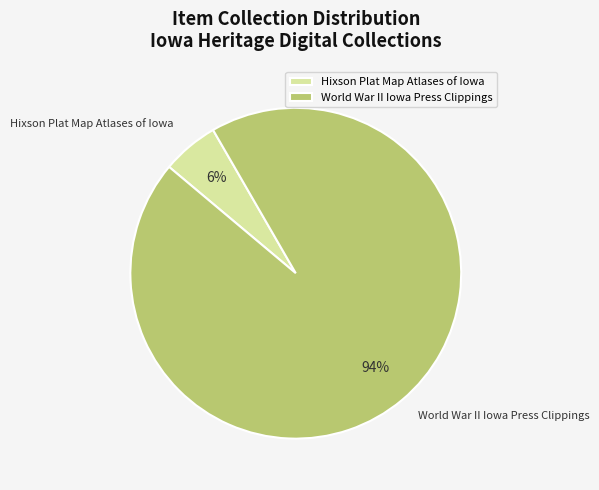

What percentage is the World War II Iowa Press Clippings slice, to the nearest percent?

94%